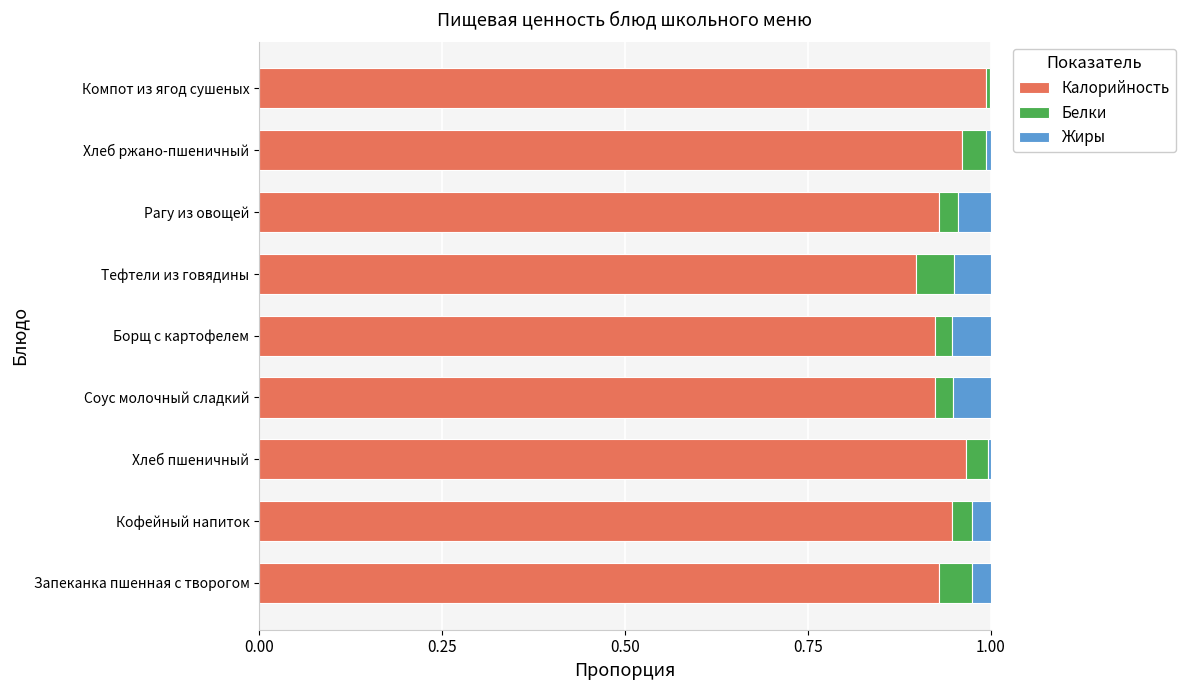

Is it true that Калорийность equals 0.9 at Кофейный напиток?

True